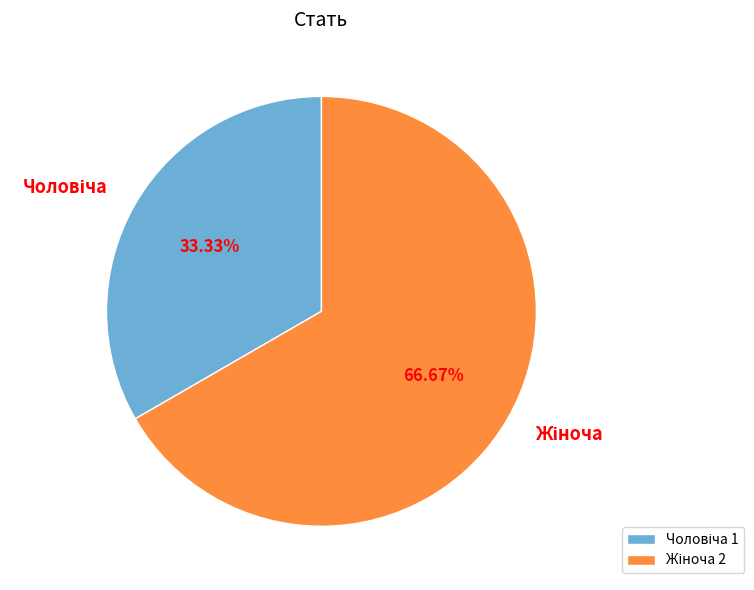

Does any single category account for the majority?

Yes